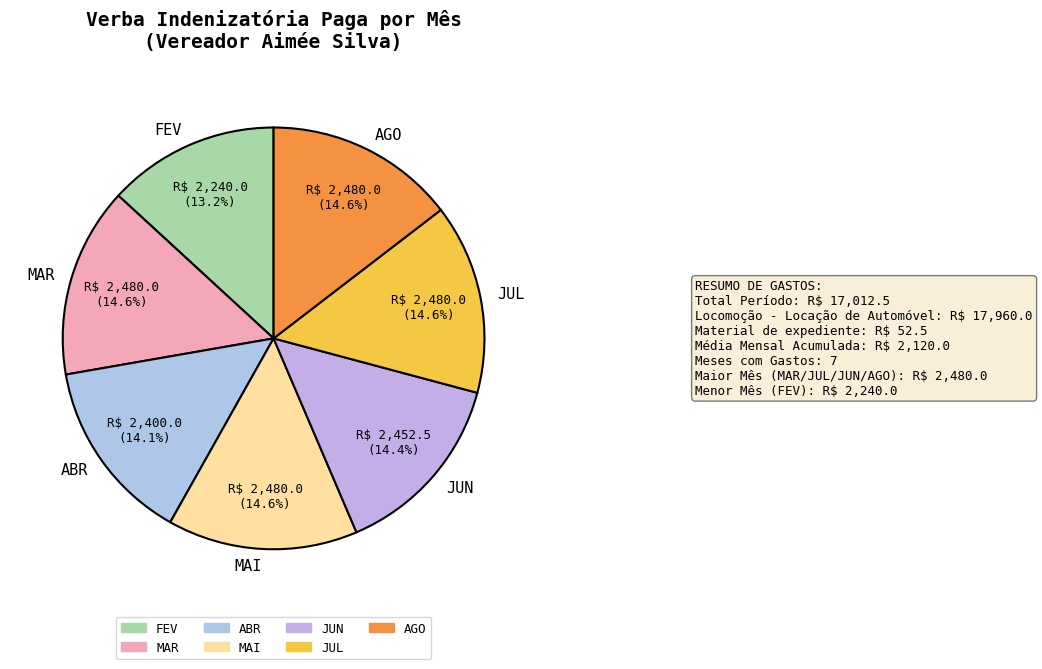

What is the total percentage of MAR and JUN?

29.0%